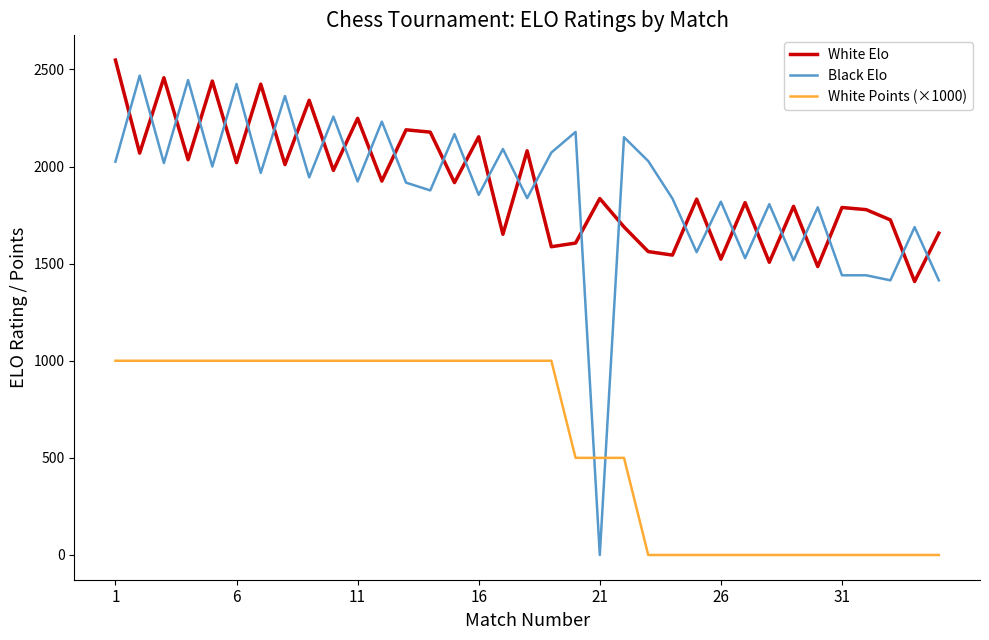

What is the maximum value for White Elo?

2548